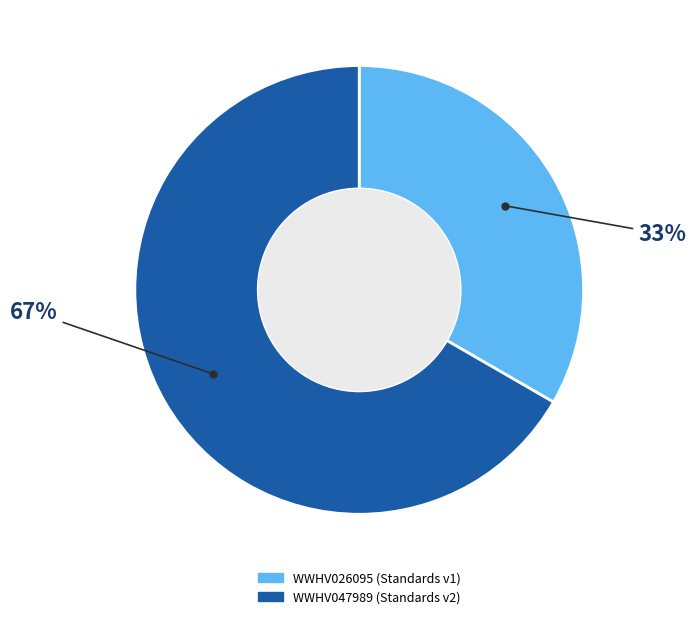

How many slices are in this pie chart?

2